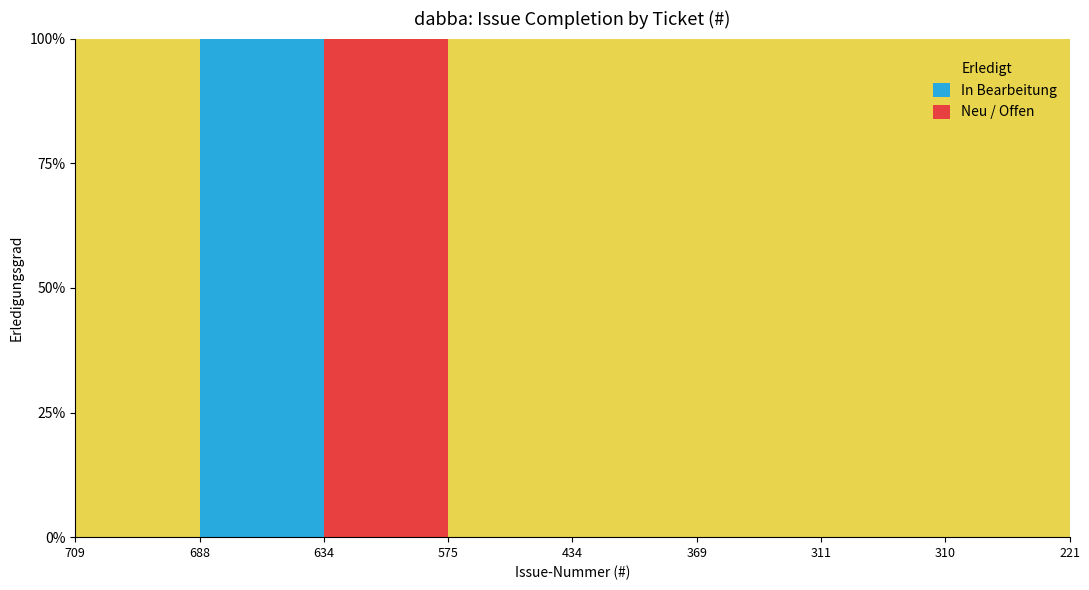

How many interior local valleys (lower than both neighbors) does the data have?

1